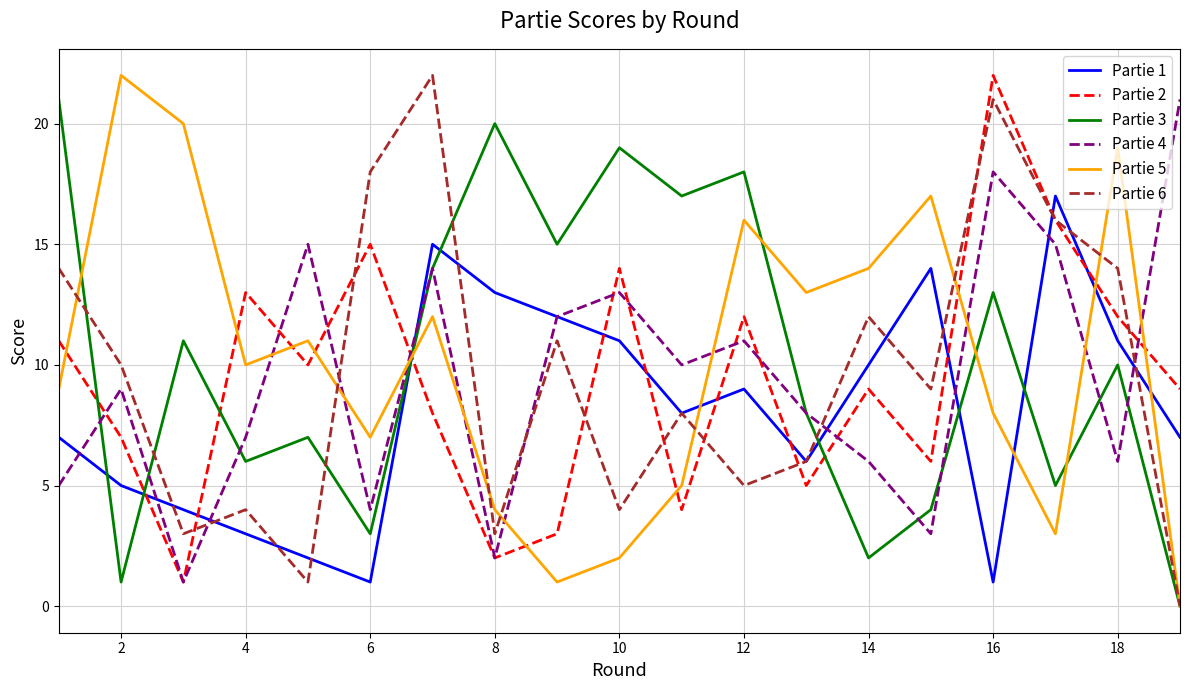

Which series ends up on top after the final intersection of Partie 1 and Partie 2?

Partie 2